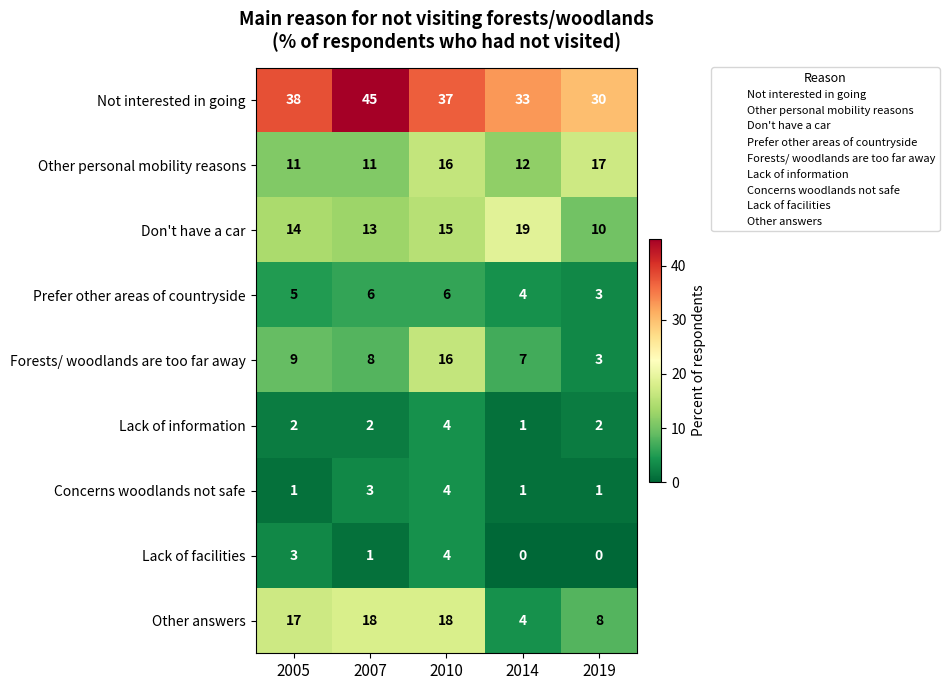

What is the difference between the highest and lowest values at 2010?

33